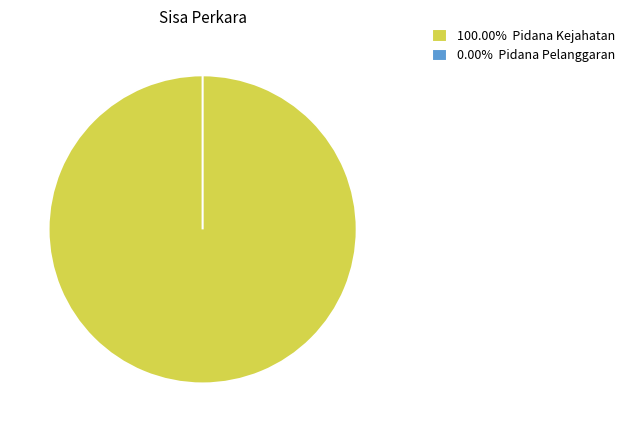

Is the sum of Pidana Kejahatan and Pidana Pelanggaran greater than half?

Yes